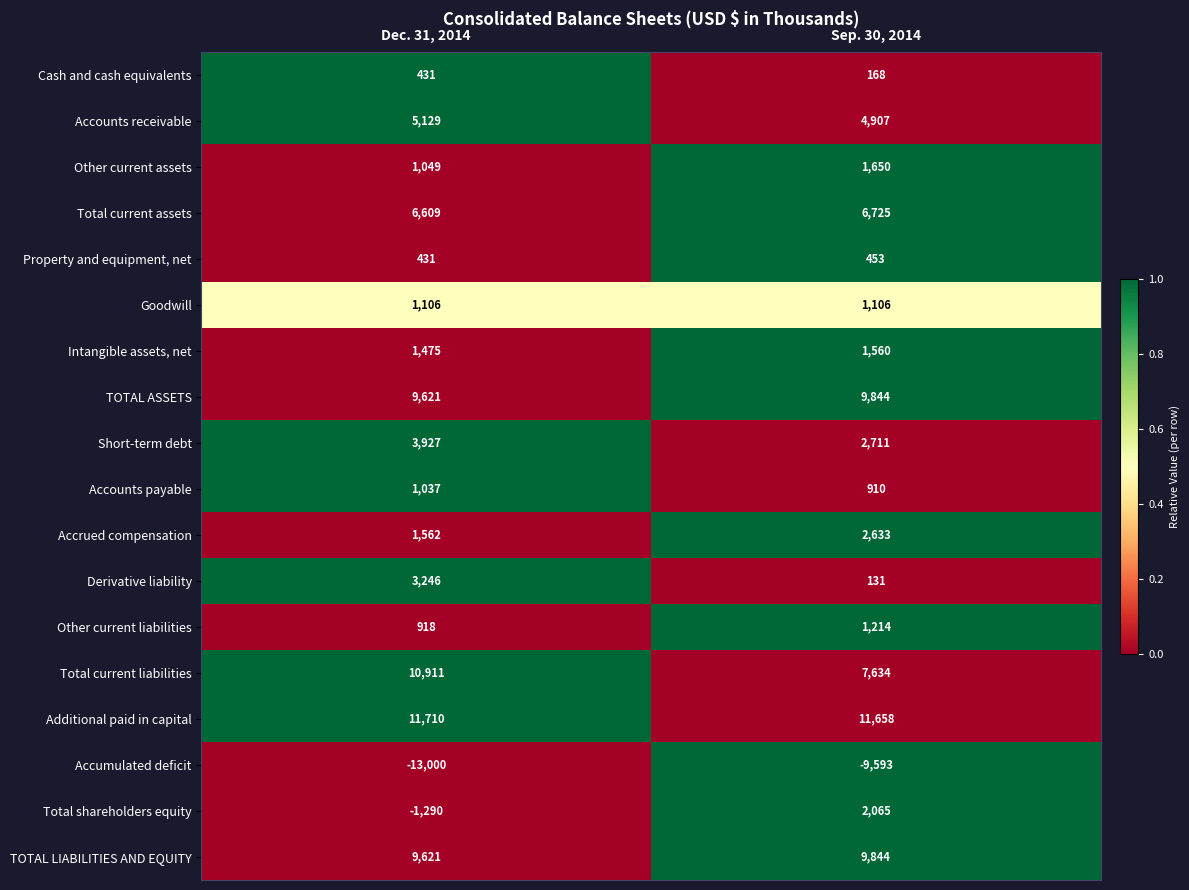

Which category has the lowest value in the Total shareholders equity series?

Dec. 31, 2014